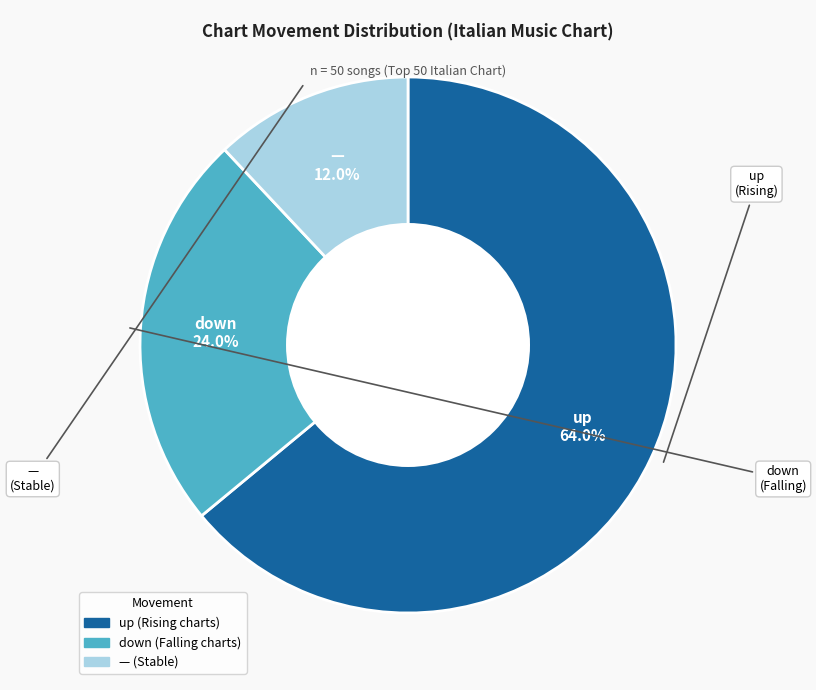

Is there any slice that represents more than half of the pie?

Yes